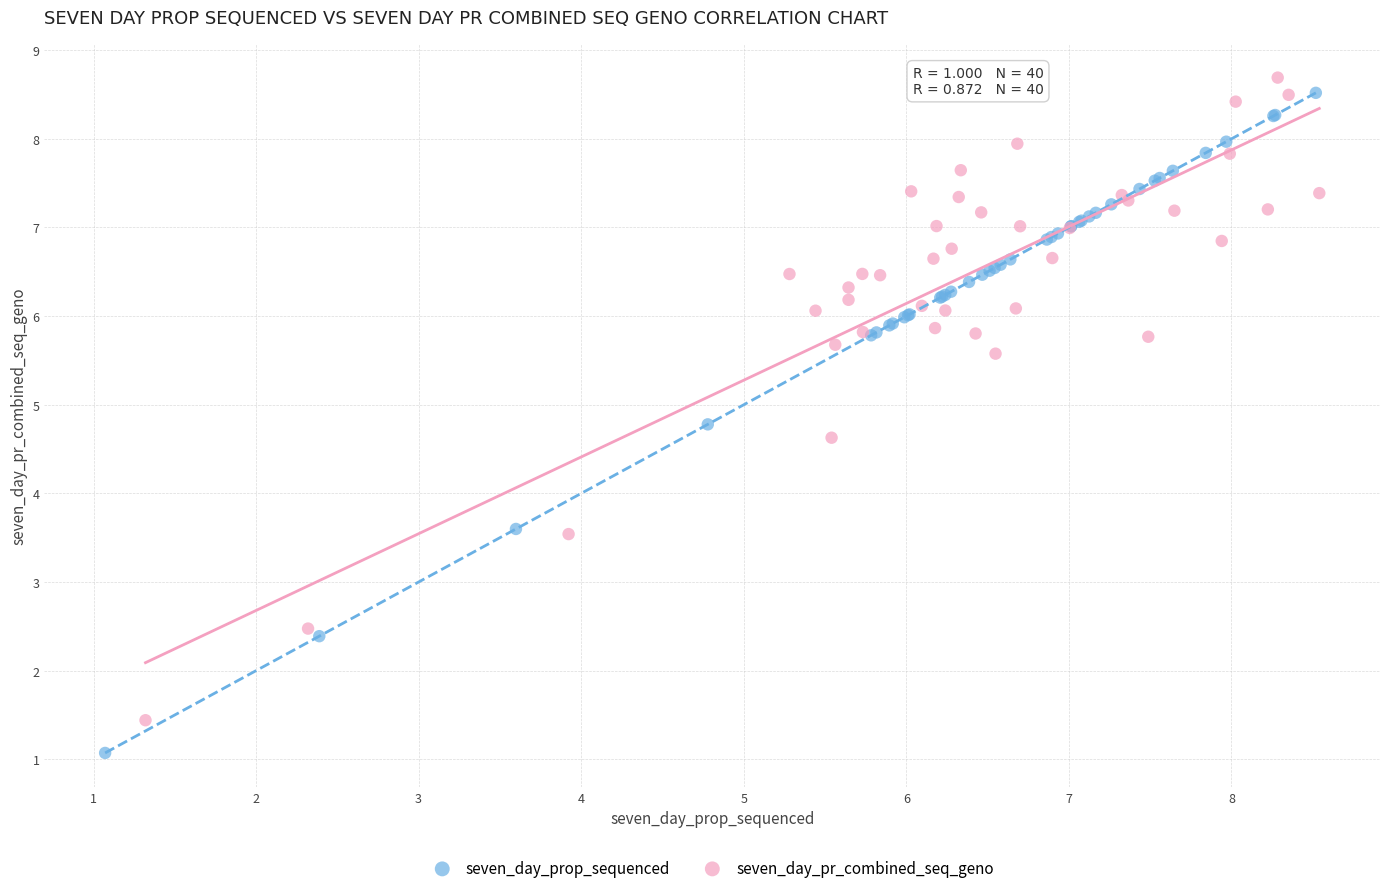

Which series has the widest spread of Y values?

seven_day_prop_sequenced